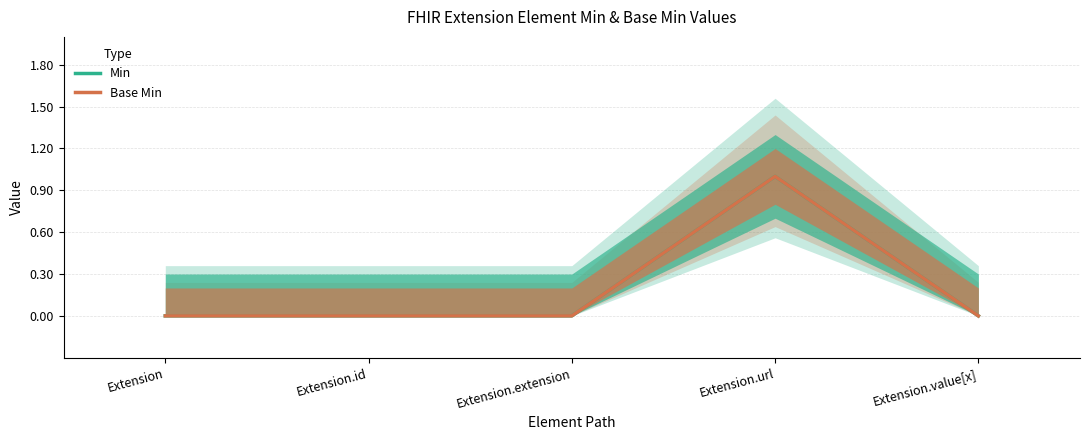

At which category does the chart reach its peak across all series?

Extension.url